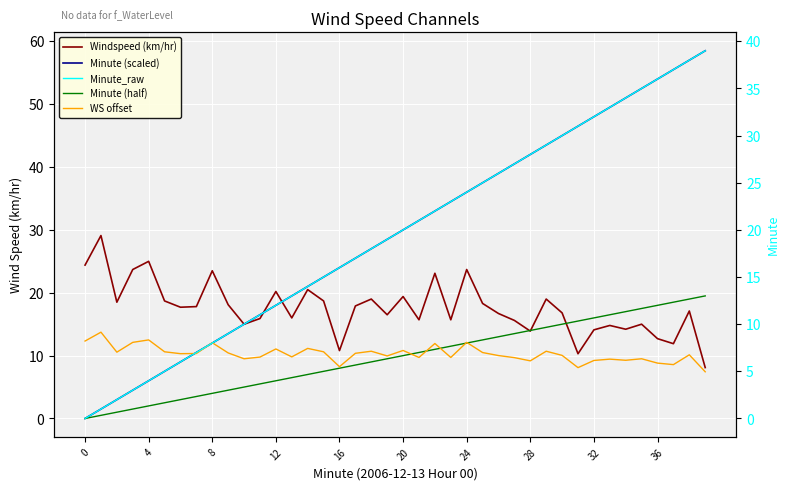

True or false: WS offset and Minute (scaled) intersect in this chart.

True